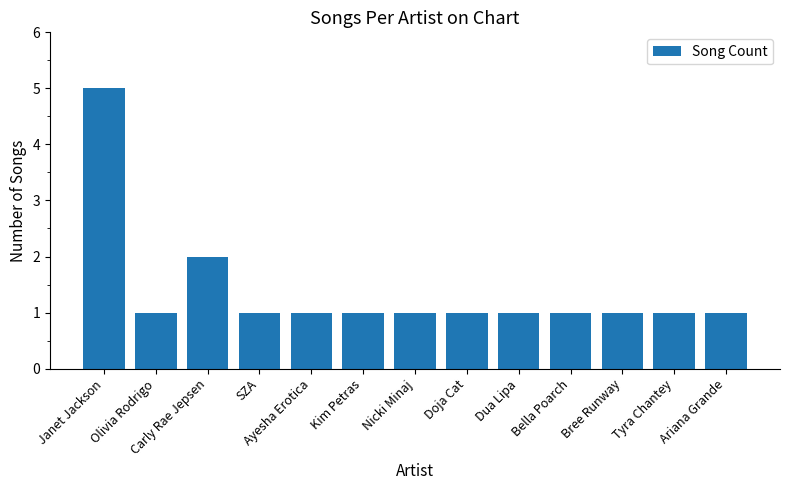

What is the difference between the maximum and second lowest values?

4